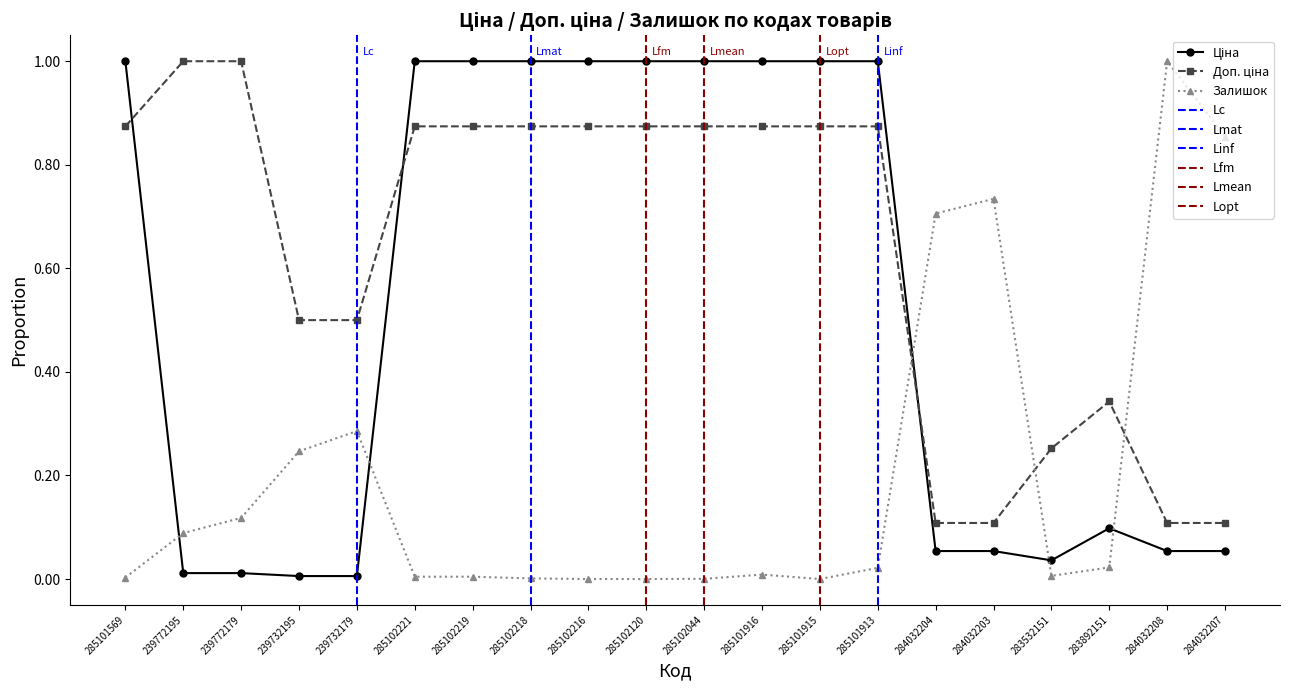

The Доп. ціна series shows 0.2 at 284032207. True or false?

False